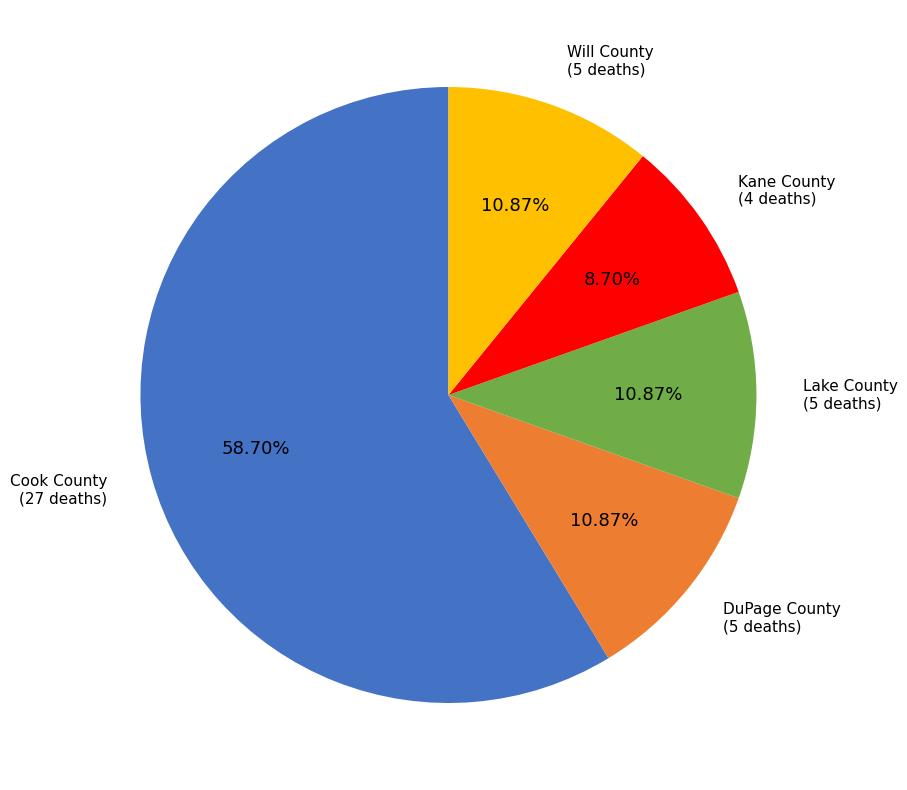

Count the number of slices in the pie.

5